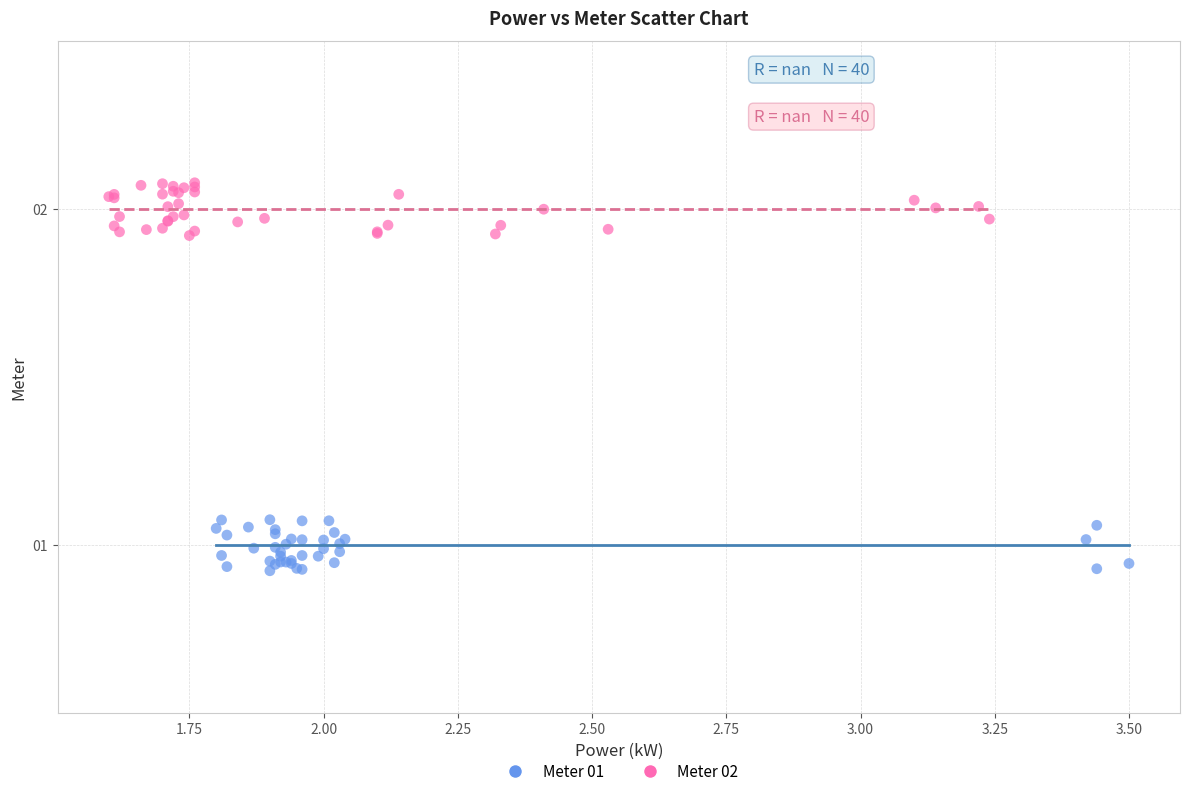

Which series contains the highest Y value?

Meter 02